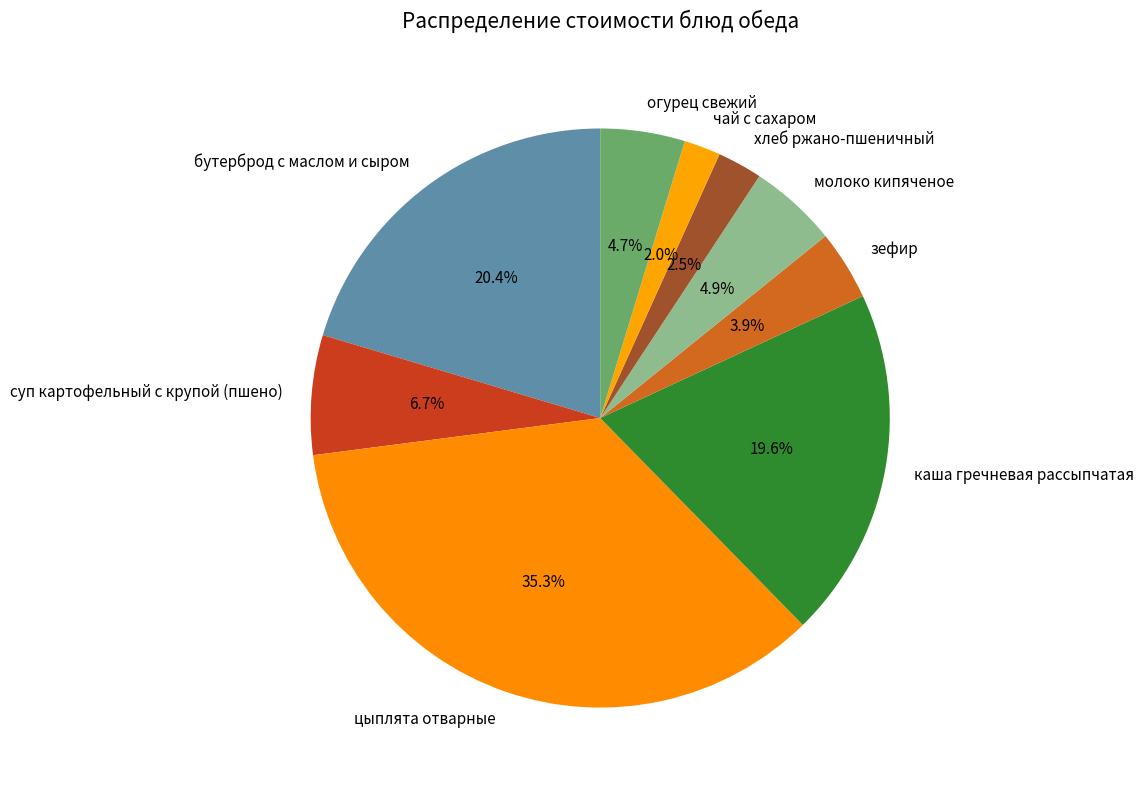

What percentage is the бутерброд с маслом и сыром slice, to the nearest percent?

20%